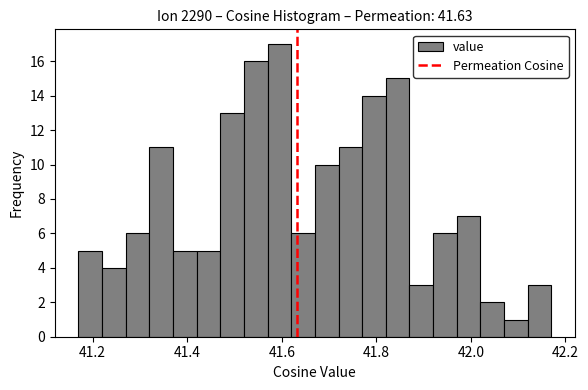

Around what value on the x-axis is the tallest bar? Give the approximate position of its centre, as read against the axis.

41.60